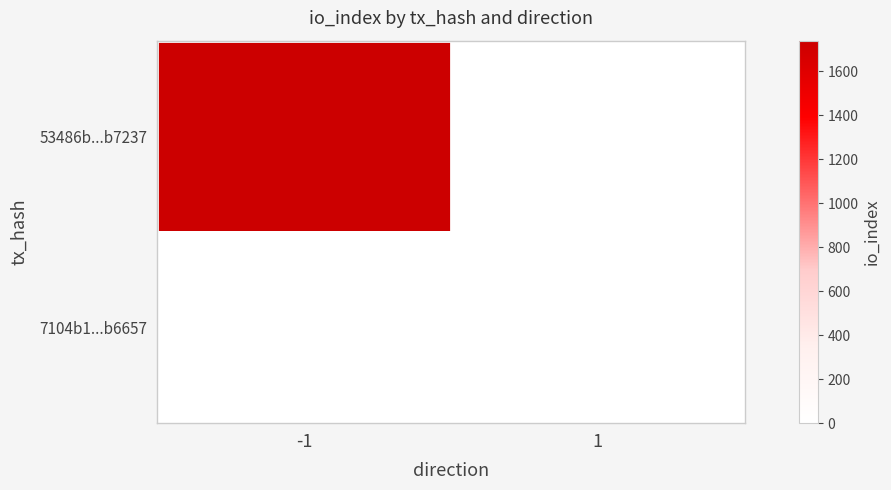

What is the greatest value displayed?

1738